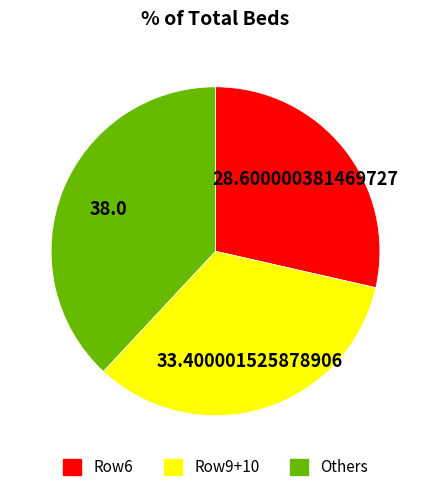

Does any single category account for the majority?

No